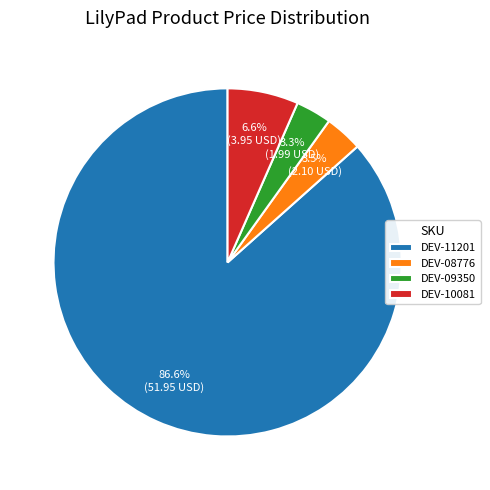

Which has a higher value, DEV-11201 or DEV-10081?

DEV-11201